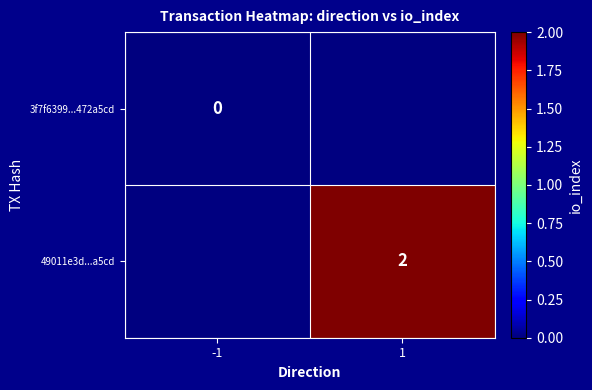

Is it true that 49011e3d...a5cd equals 2 at 1?

True